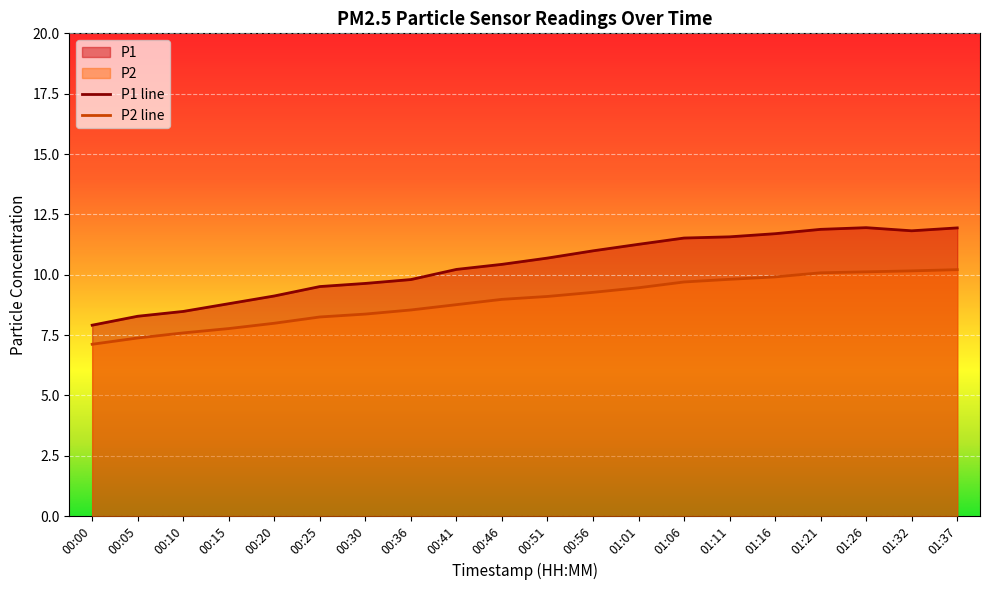

At which category does P1 reach its first local peak?

01:26